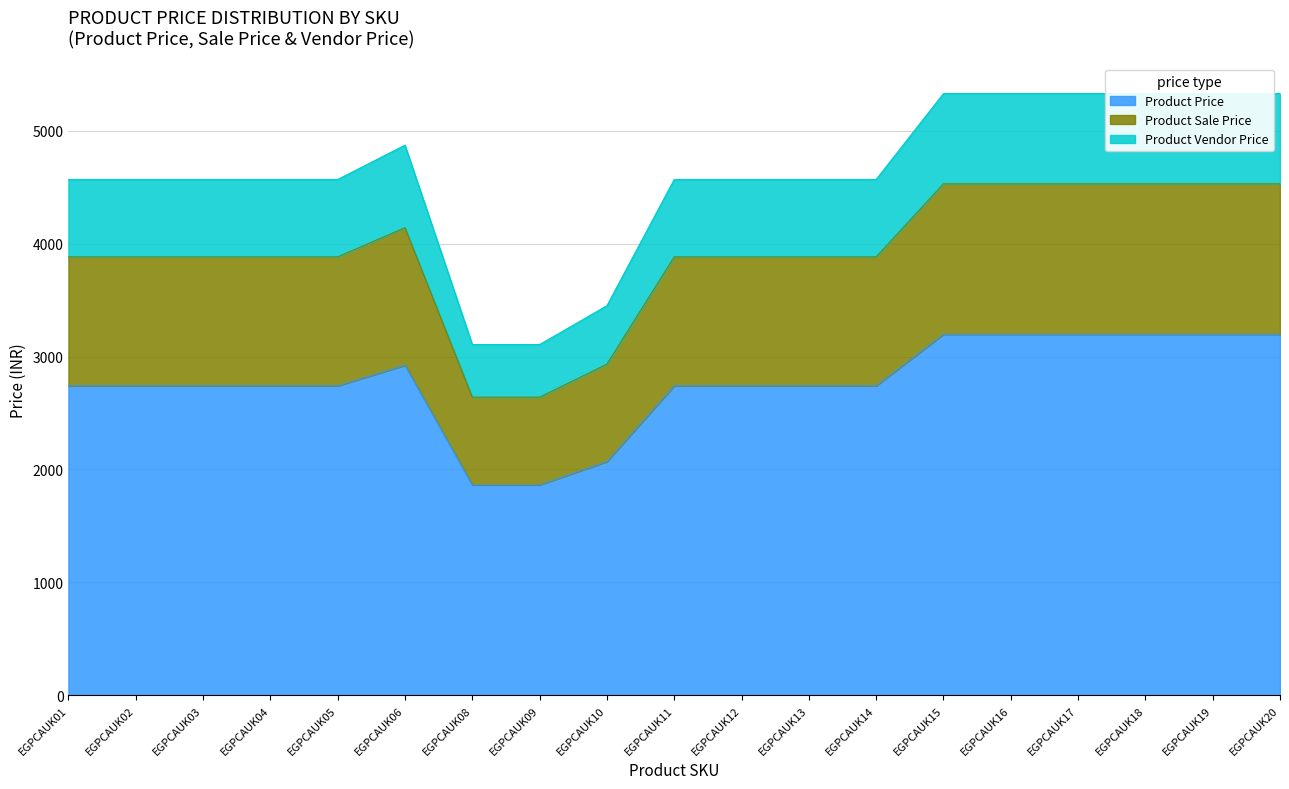

What is the spread (max minus min) of values at EGPCAUK09?

1242.4